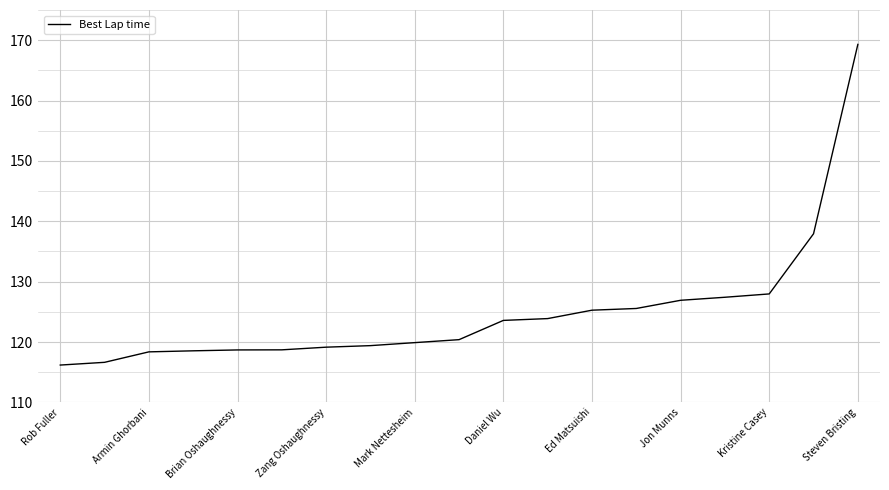

What is the greatest value displayed?

169.3